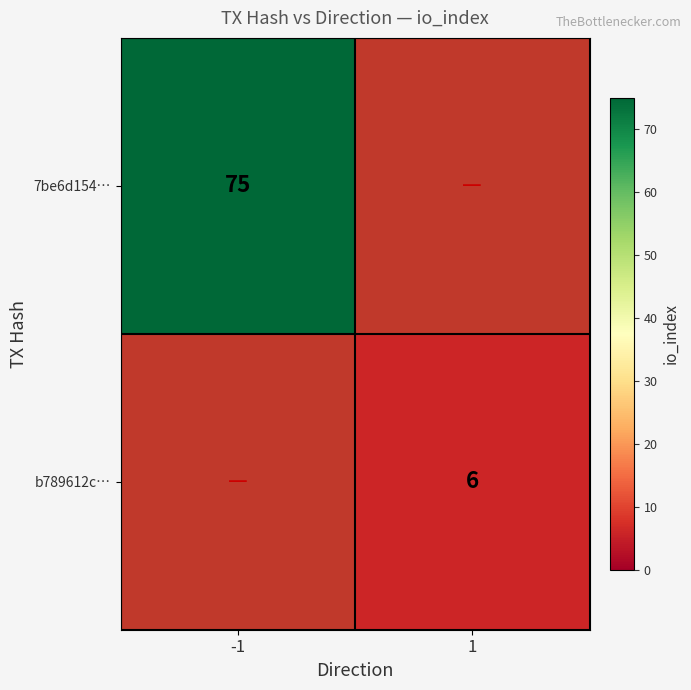

The value of b789612c… at 1 is 6. True or false?

True